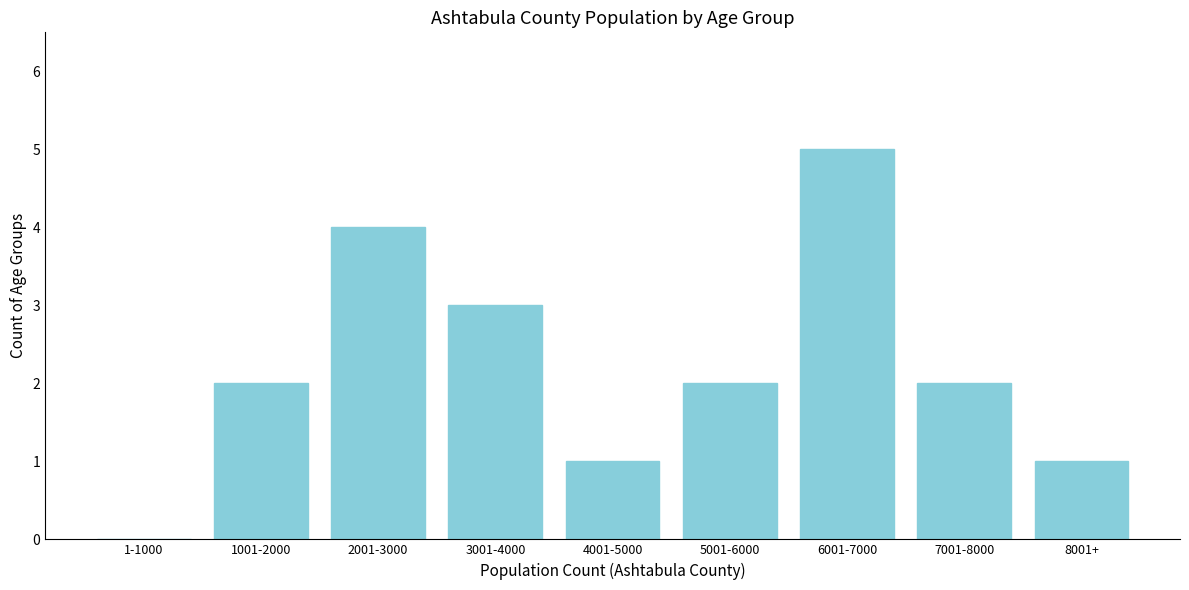

Reading left to right, what are all the values shown in this chart?

1-1000=0	1001-2000=2	2001-3000=4	3001-4000=3	4001-5000=1	5001-6000=2	6001-7000=5	7001-8000=2	8001+=1